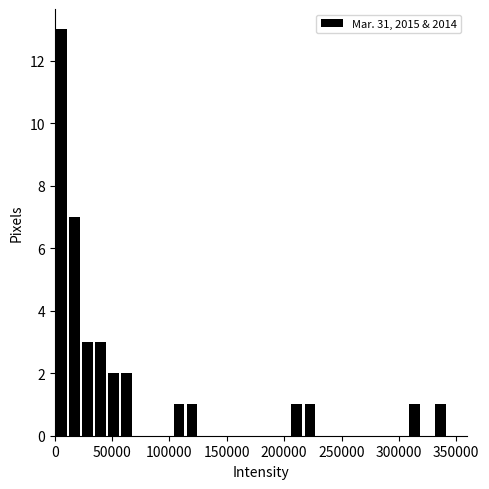

Around what value on the x-axis is the tallest bar? Give the approximate position of its centre, as read against the axis.

5000